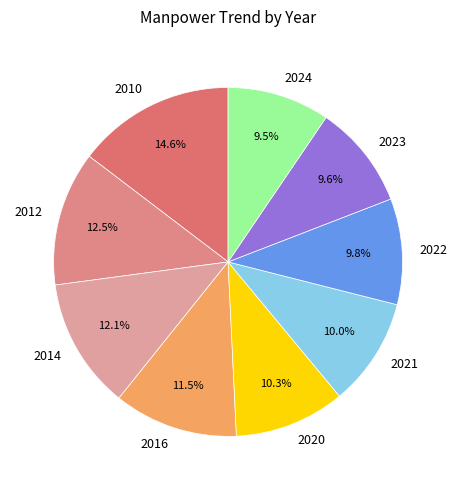

Is it true that 2014 is 12% of the pie?

True